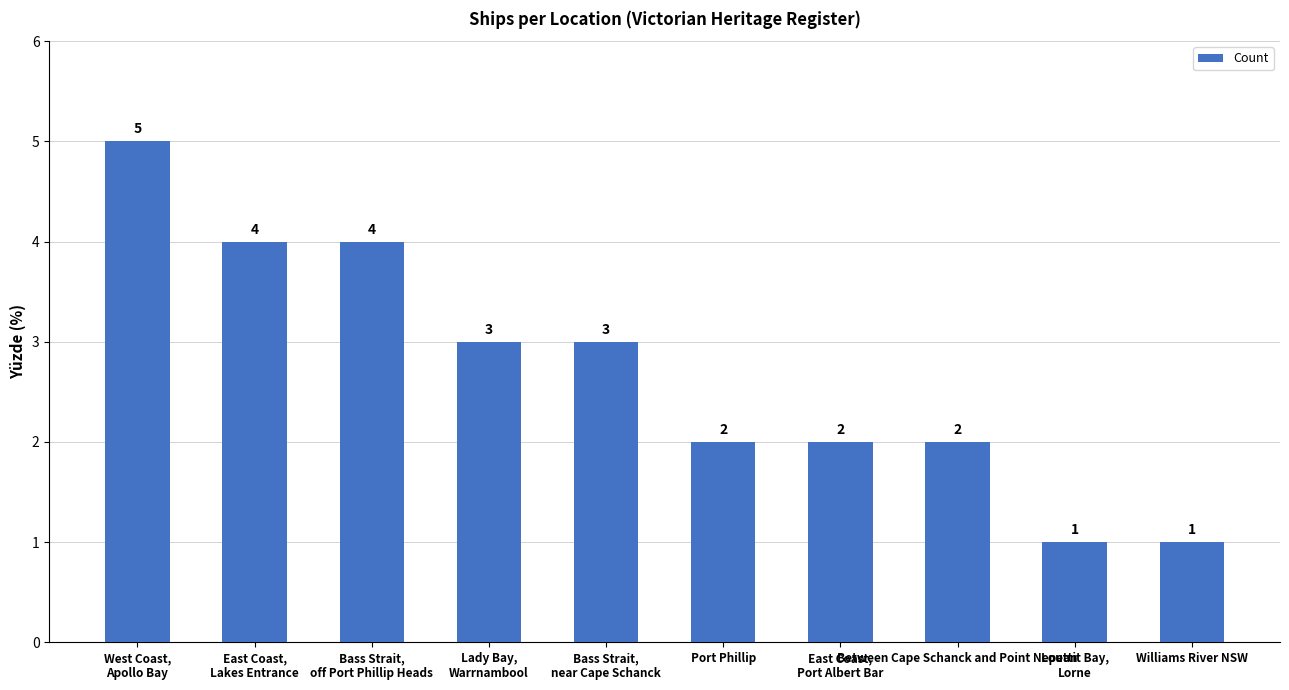

Reading right to left, extract all data points from this chart.

1	1	2	2	2	3	3	4	4	5